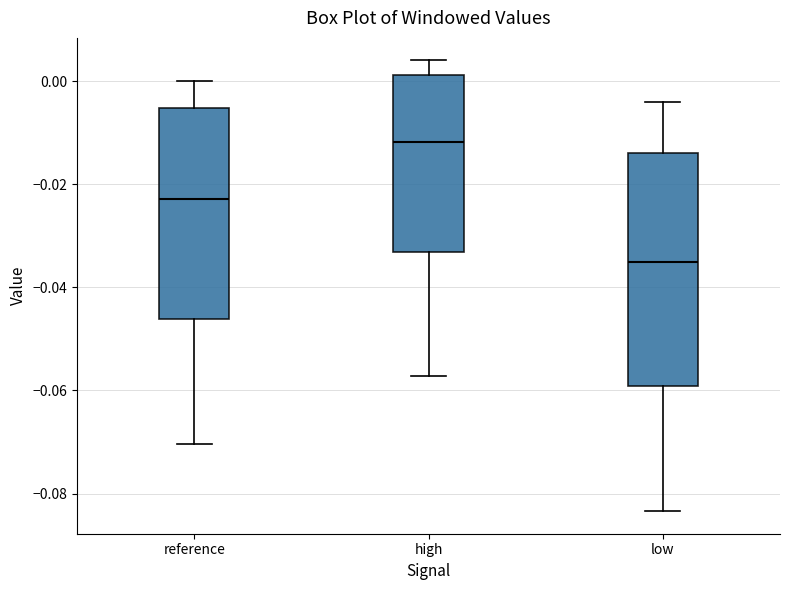

Reading left to right, transcribe this box plot: for each box, give where its median line is, the range the box spans, and where its two whiskers end, as read against the y-axis. The values are not printed on the chart, so give them approximately, as read against the axis.

reference: median -0.022, box -0.046 to -0.006, whiskers -0.070 to 0.000
high: median -0.012, box -0.034 to 0.002, whiskers -0.058 to 0.004
low: median -0.036, box -0.060 to -0.014, whiskers -0.084 to -0.004